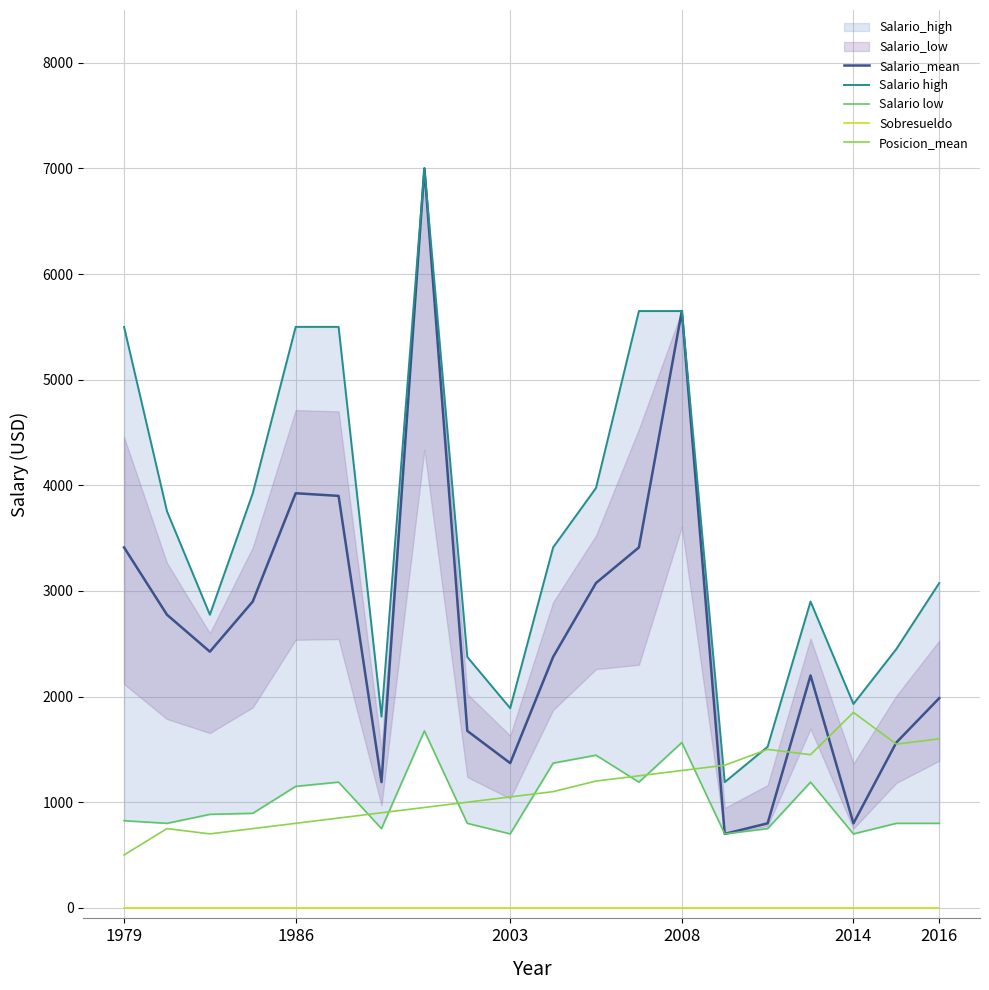

List the series in order of their peak value, highest first.

Salario_mean, Salario high, Posicion_mean, Salario low, Sobresueldo